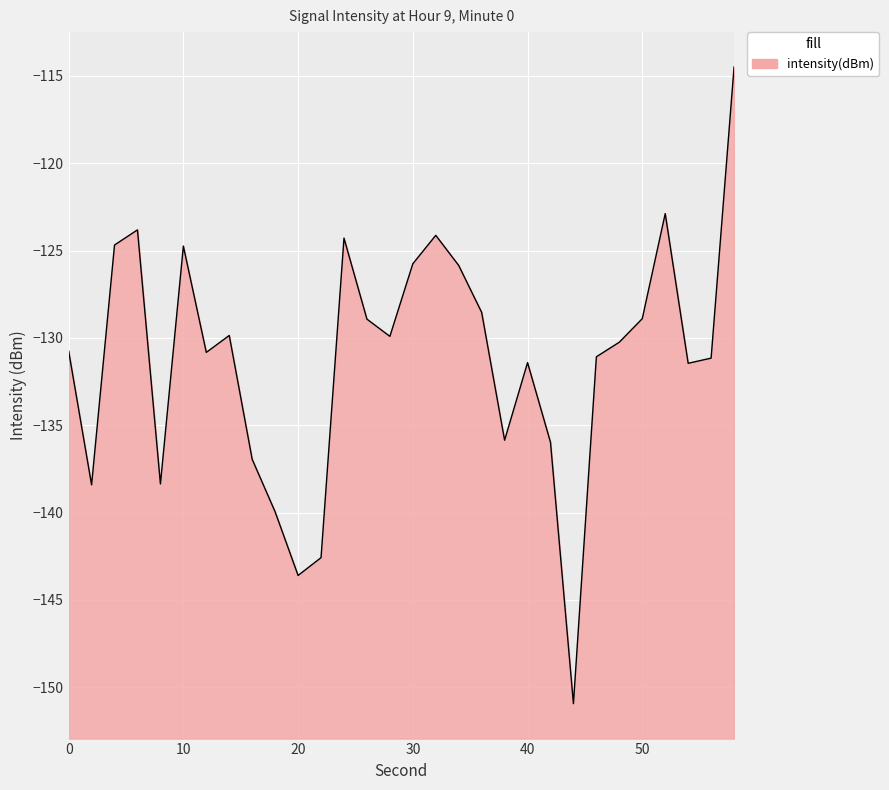

Does the chart display data point markers on the line(s)?

No